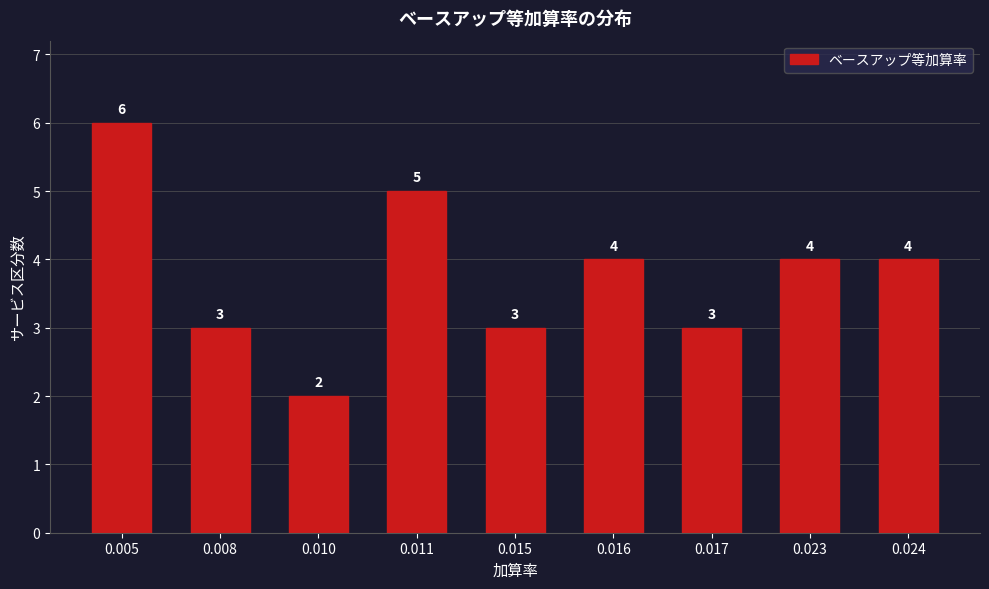

Reading left to right, transcribe all the data shown in this chart.

6	3	2	5	3	4	3	4	4